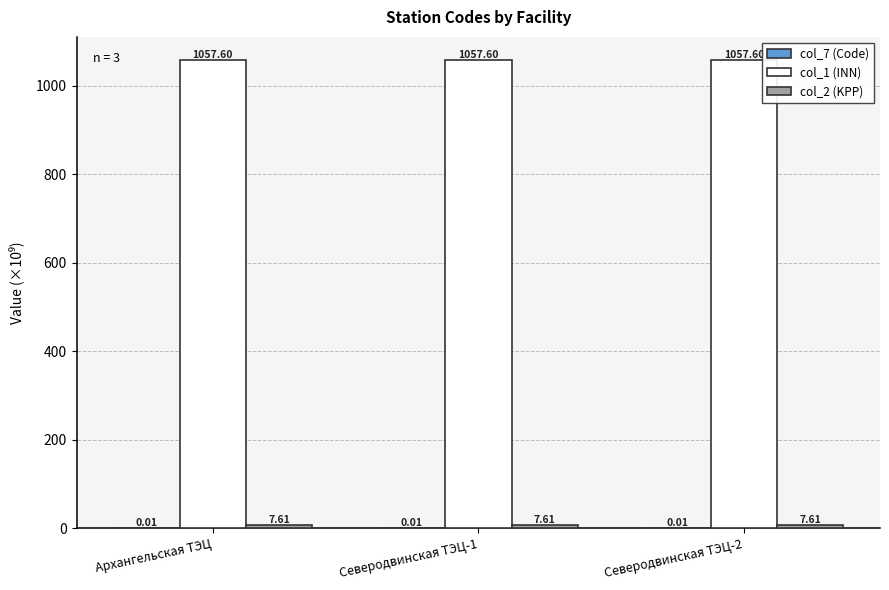

What is the sum of the col_1 (INN) values at Северодвинская ТЭЦ-2 and Архангельская ТЭЦ?

2115.2